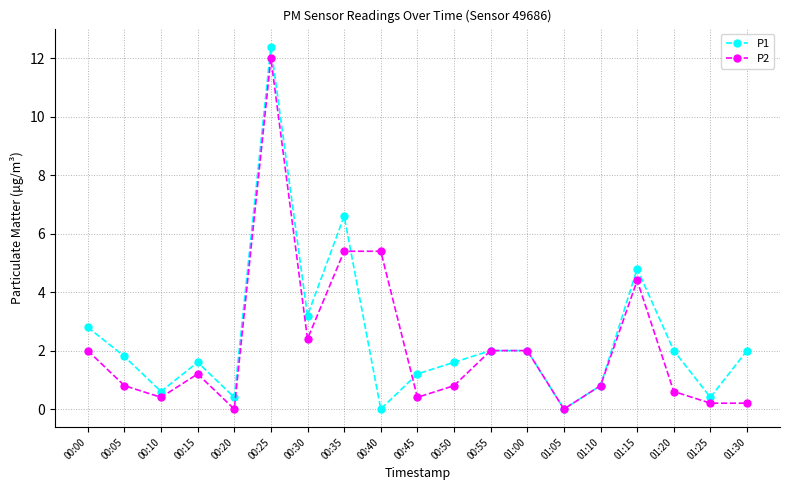

Where do P2 and P1 first cross each other?

00:35 and 00:40